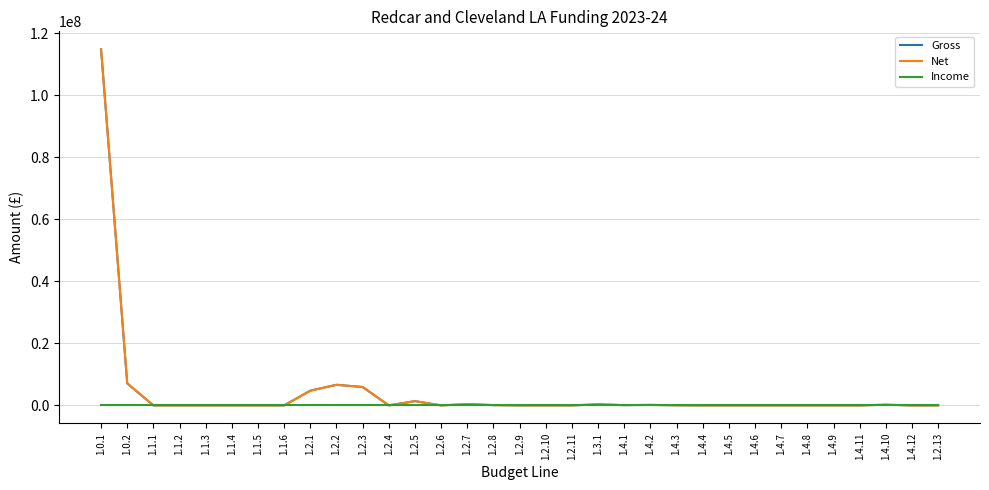

At which category does Net reach its first local valley?

1.2.4